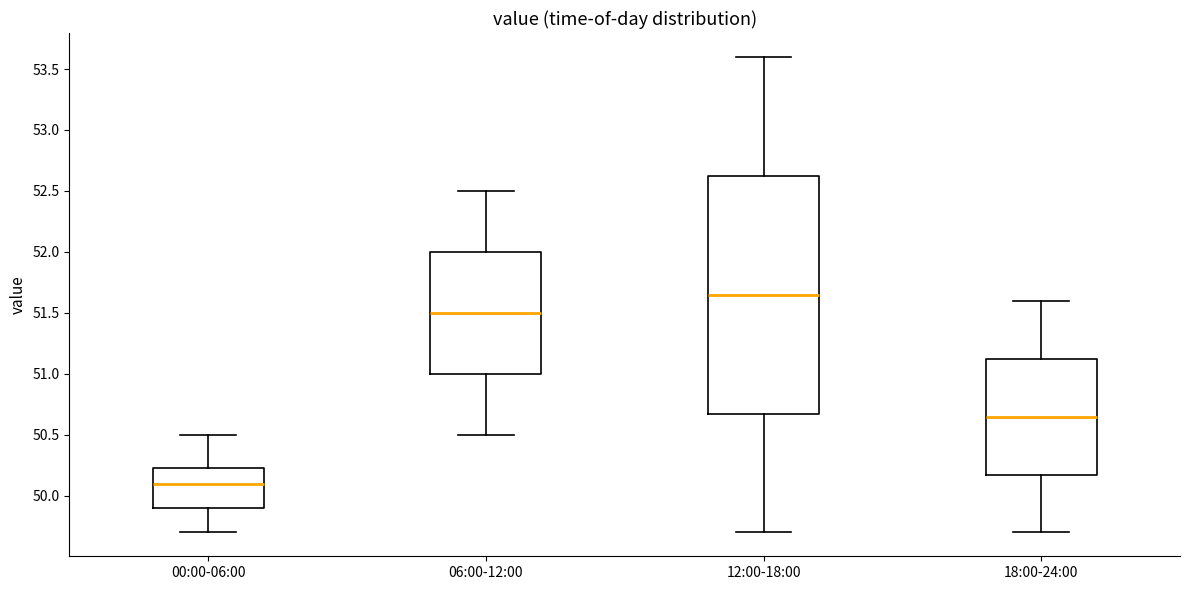

Which box's median line is the highest?

12:00-18:00